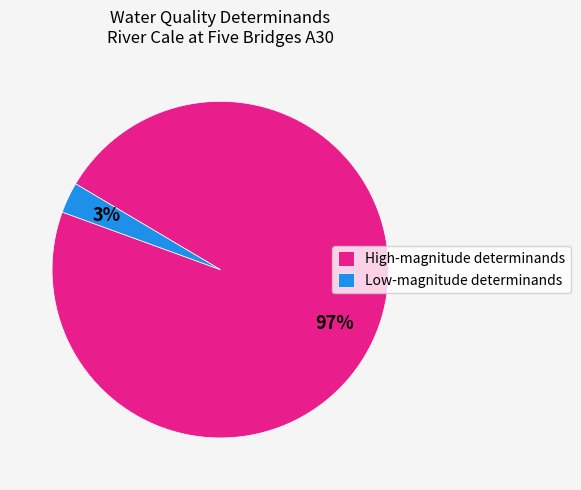

How many slices are in this pie chart?

2